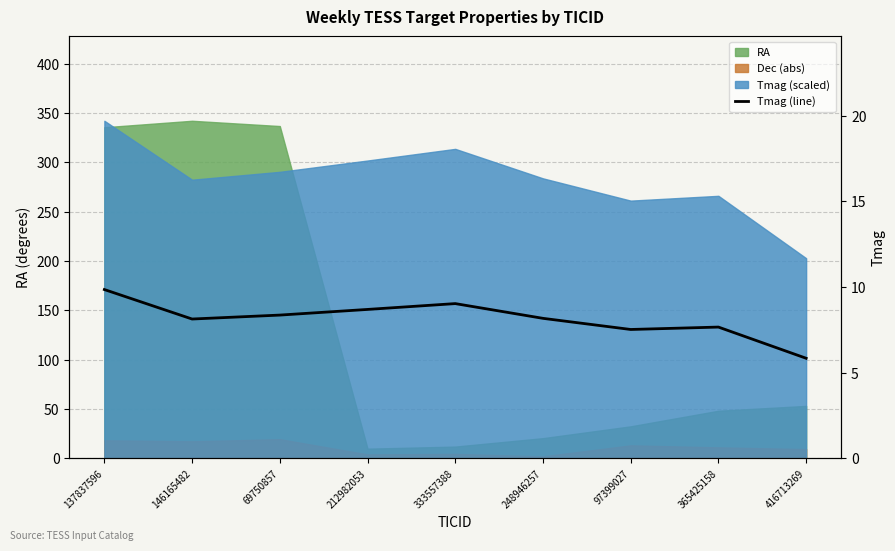

How many data points are less than 8?

3